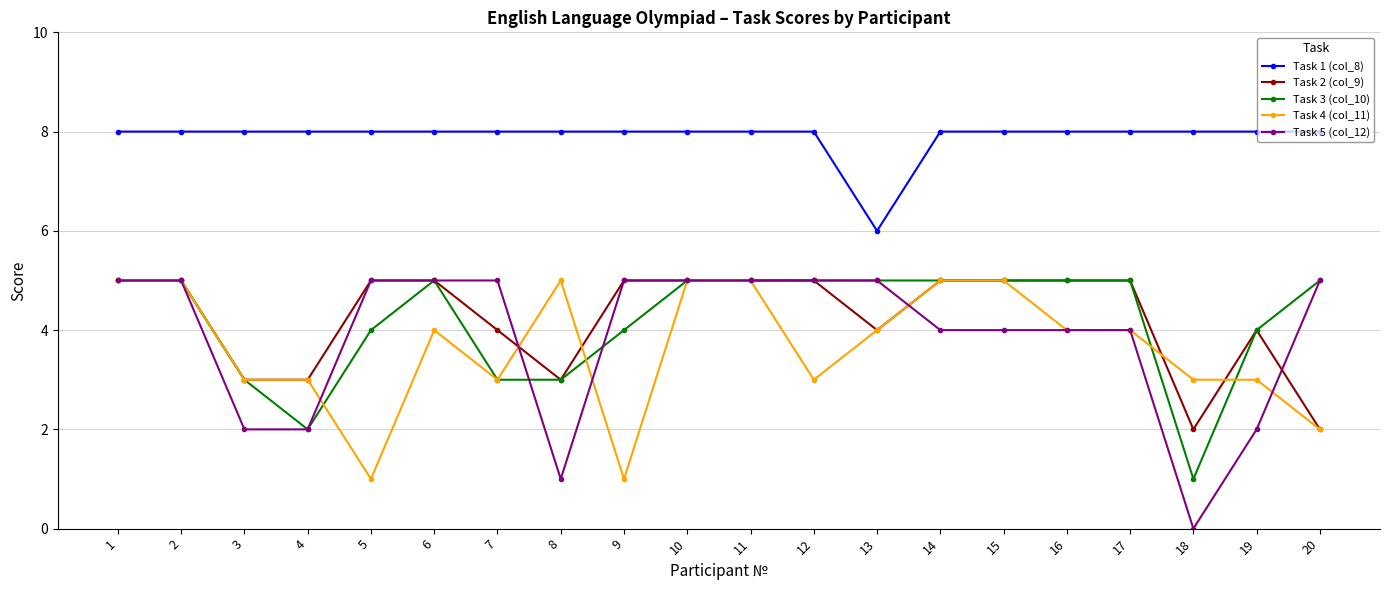

Which series has the largest range (max minus min)?

Task 5 (col_12)